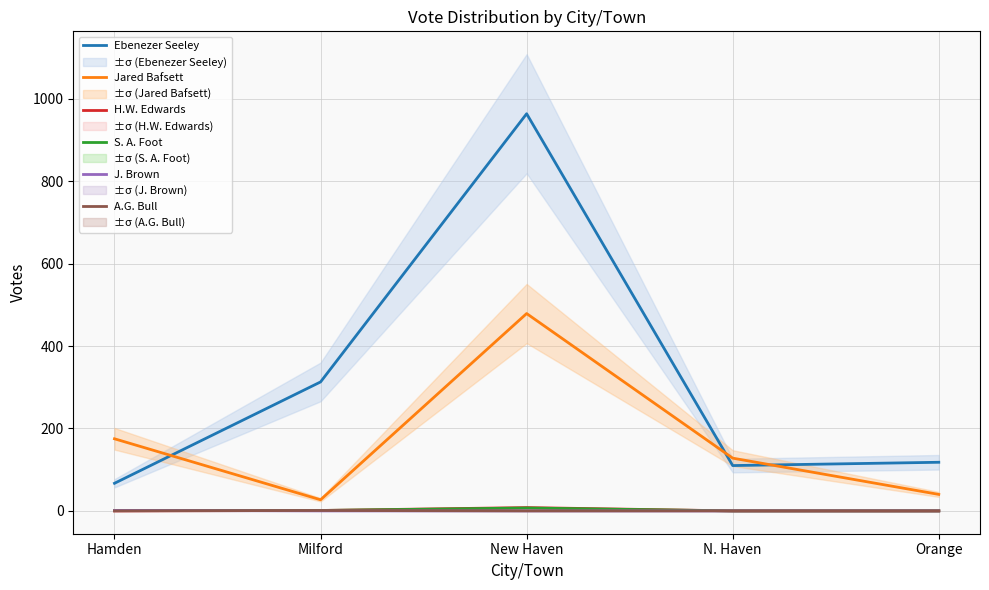

What is the approximate value of Ebenezer Seeley at Orange?

118